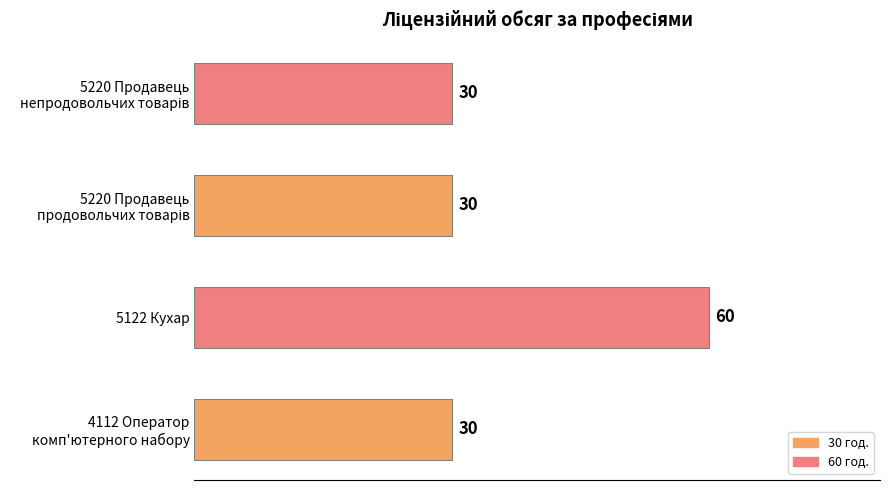

True or false: the data shows 60 at 5122 Кухар.

True